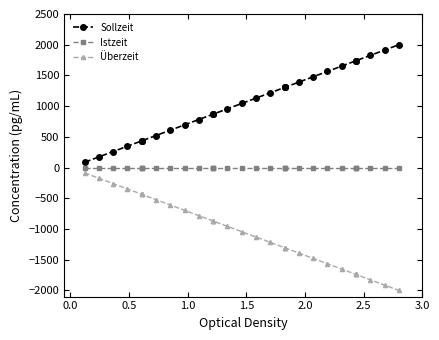

What are all the series names shown in the legend?

Sollzeit, Istzeit, Überzeit